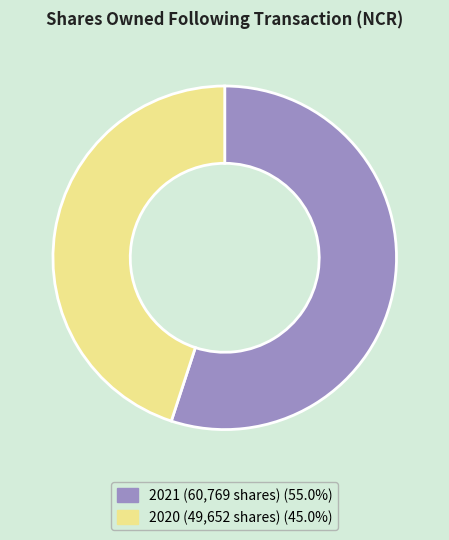

Is there a majority slice in this chart?

Yes